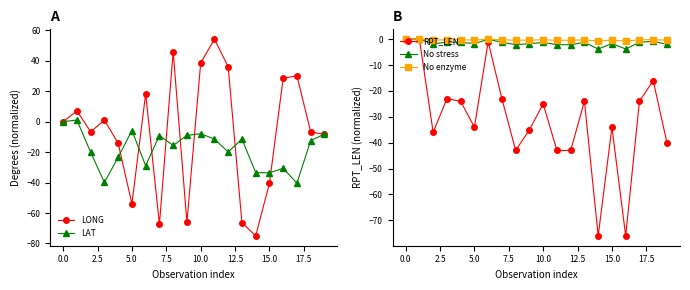

What is the total value across all series at 12?

-29.4